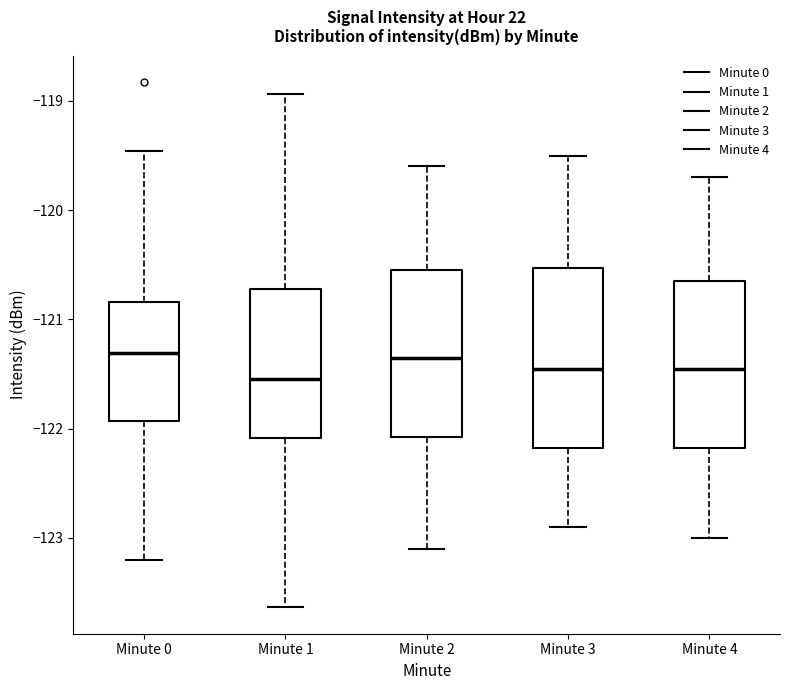

Reading left to right, read every box against the y-axis: the position of its median line, the range the box covers, and the ends of its whiskers. The values are not printed on the chart, so give them approximately, as read against the axis.

Minute 0: median -121.3, box -121.9 to -120.8, whiskers -123.2 to -119.5
Minute 1: median -121.5, box -122.1 to -120.7, whiskers -123.6 to -118.9
Minute 2: median -121.3, box -122.1 to -120.5, whiskers -123.1 to -119.6
Minute 3: median -121.4, box -122.2 to -120.5, whiskers -122.9 to -119.5
Minute 4: median -121.4, box -122.2 to -120.6, whiskers -123.0 to -119.7